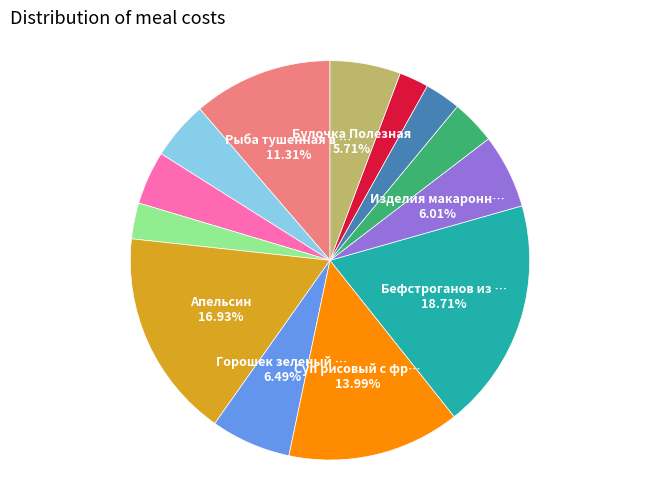

Does any single category account for the majority?

No